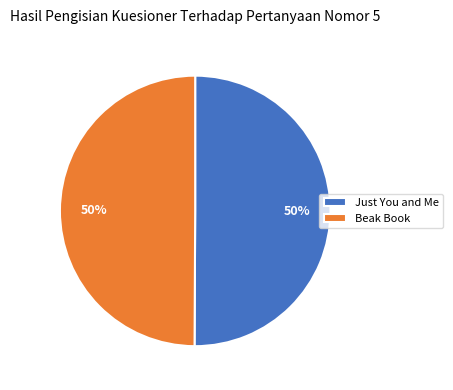

To the nearest percent, what portion does Just You and Me represent?

50%